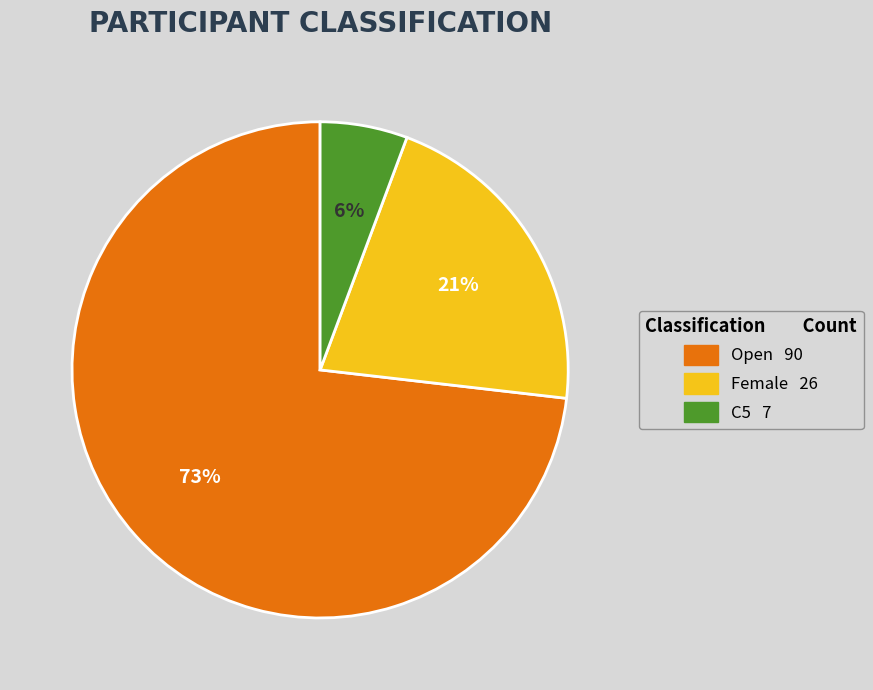

Count the number of slices in the pie.

3